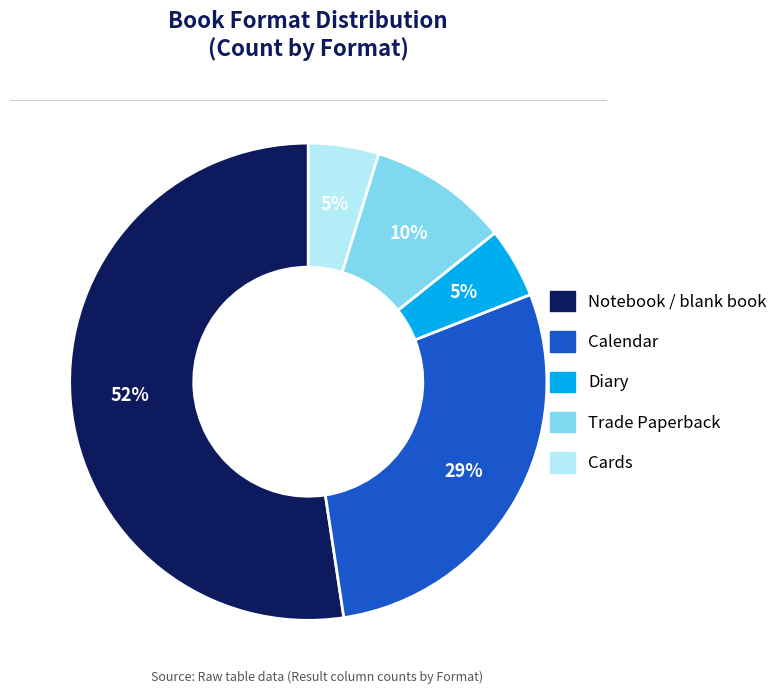

Which slice is the largest?

Notebook / blank book